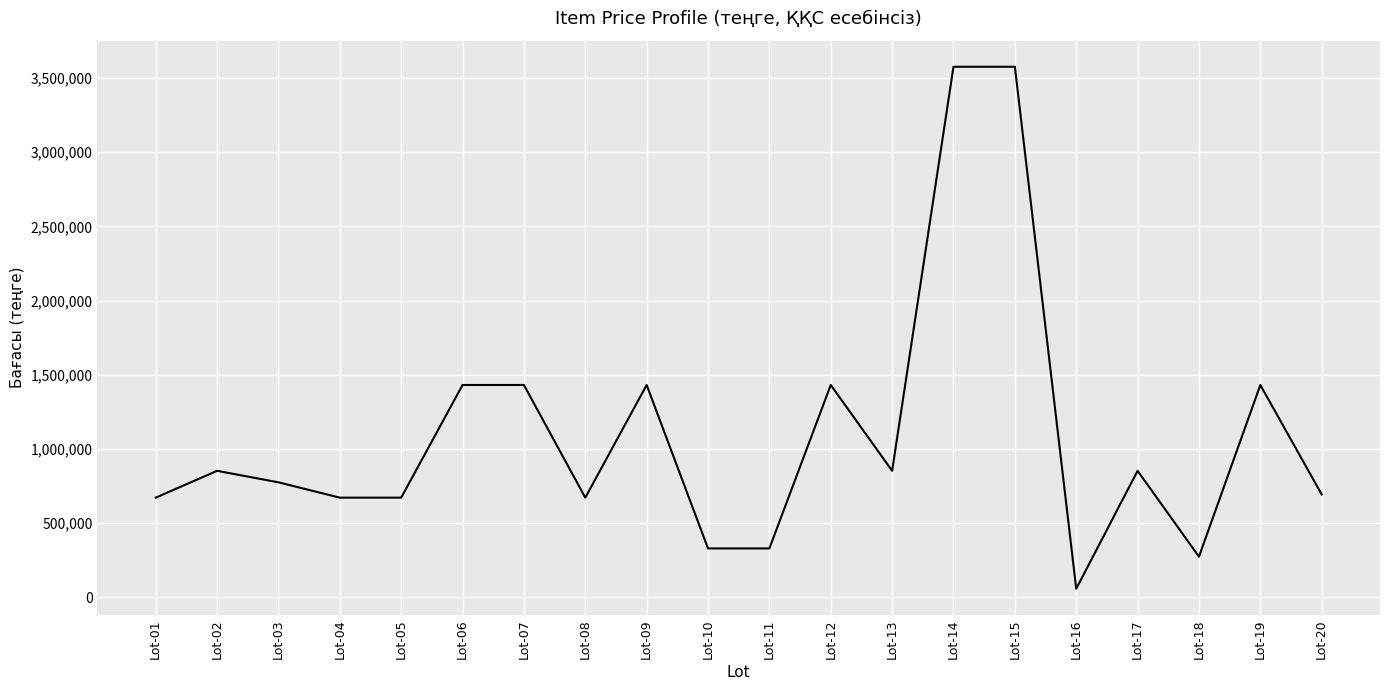

What value does the data have at Lot-05?

672680